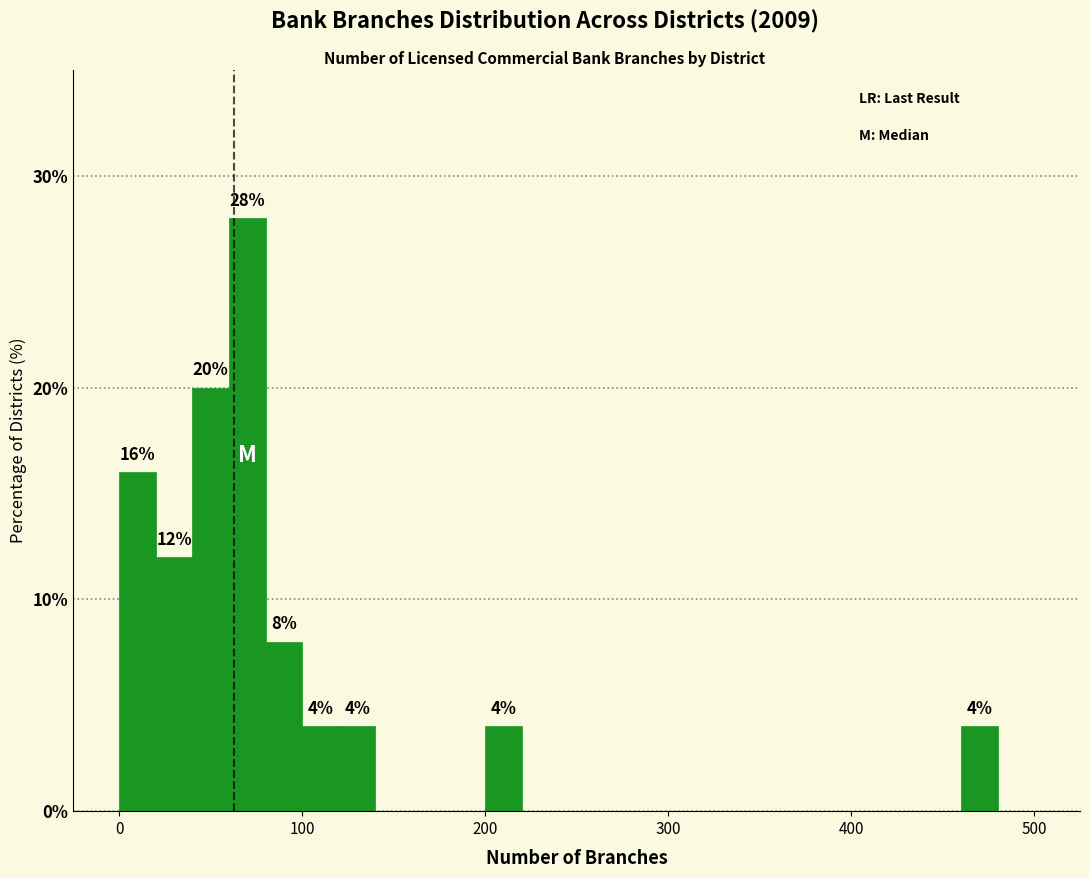

Read against the x-axis, roughly where is the centre of the tallest bar?

70